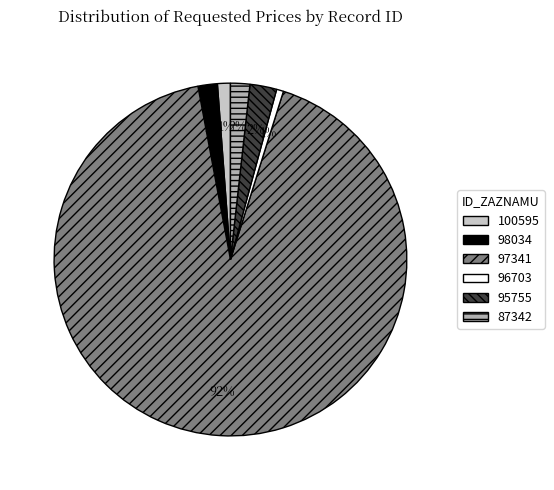

Is it true that 98034 is 2% of the pie?

True